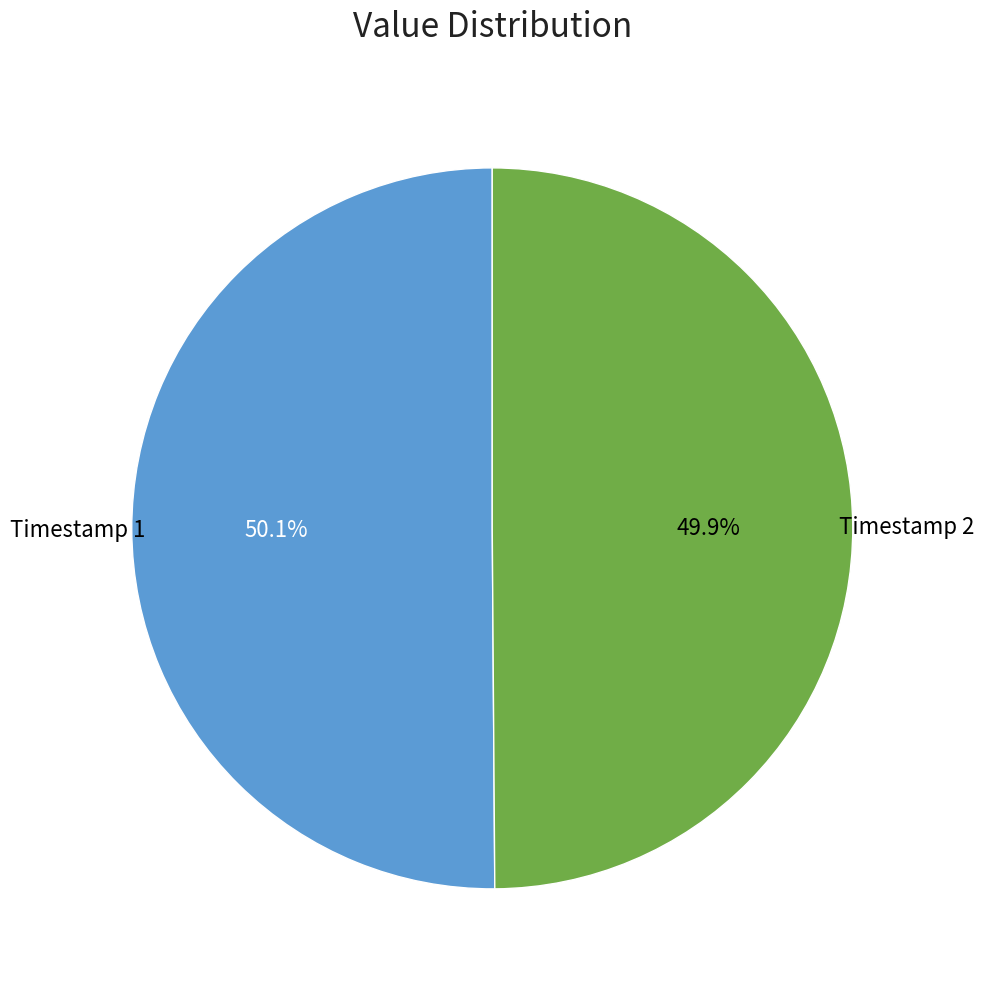

Is there a majority slice in this chart?

Yes